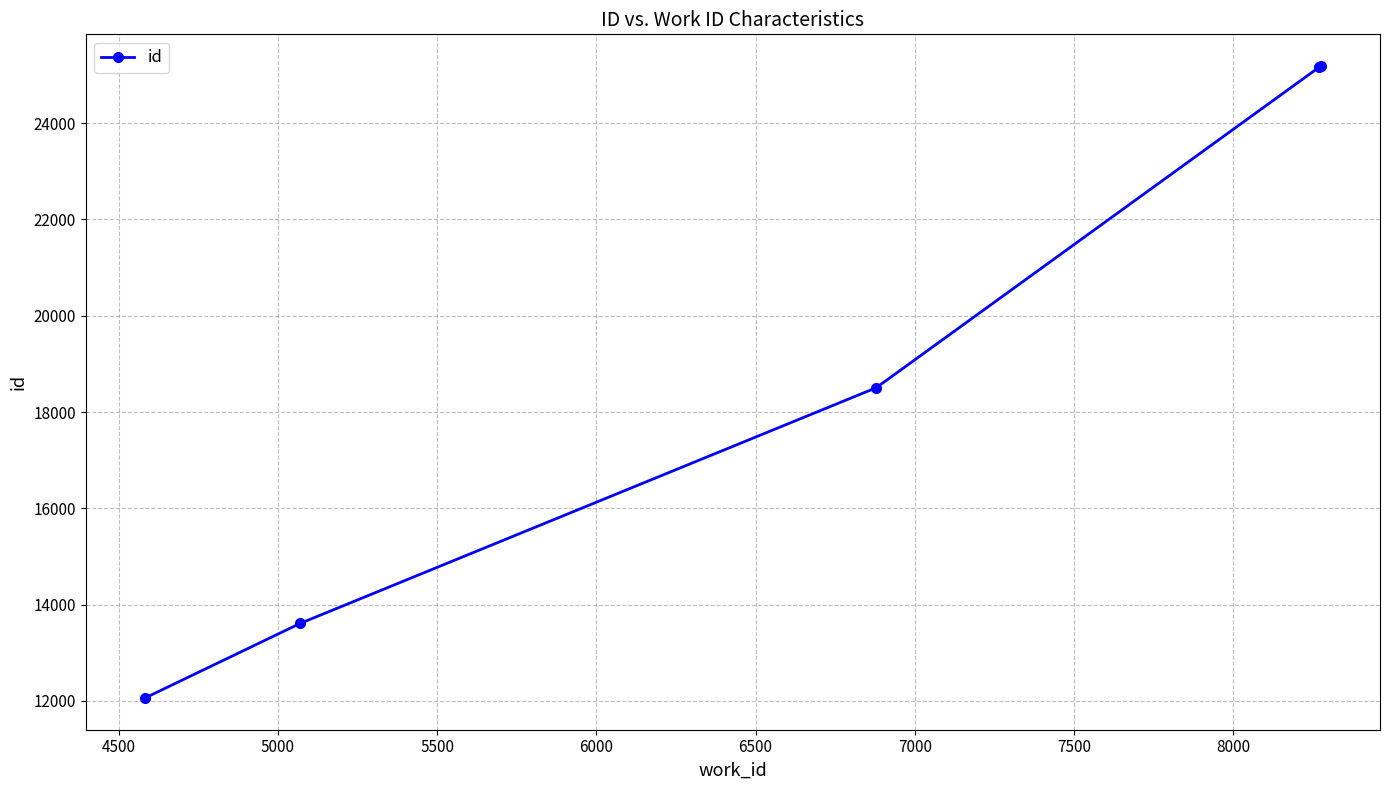

True or false: there are more than 1 points higher than both neighbors.

False